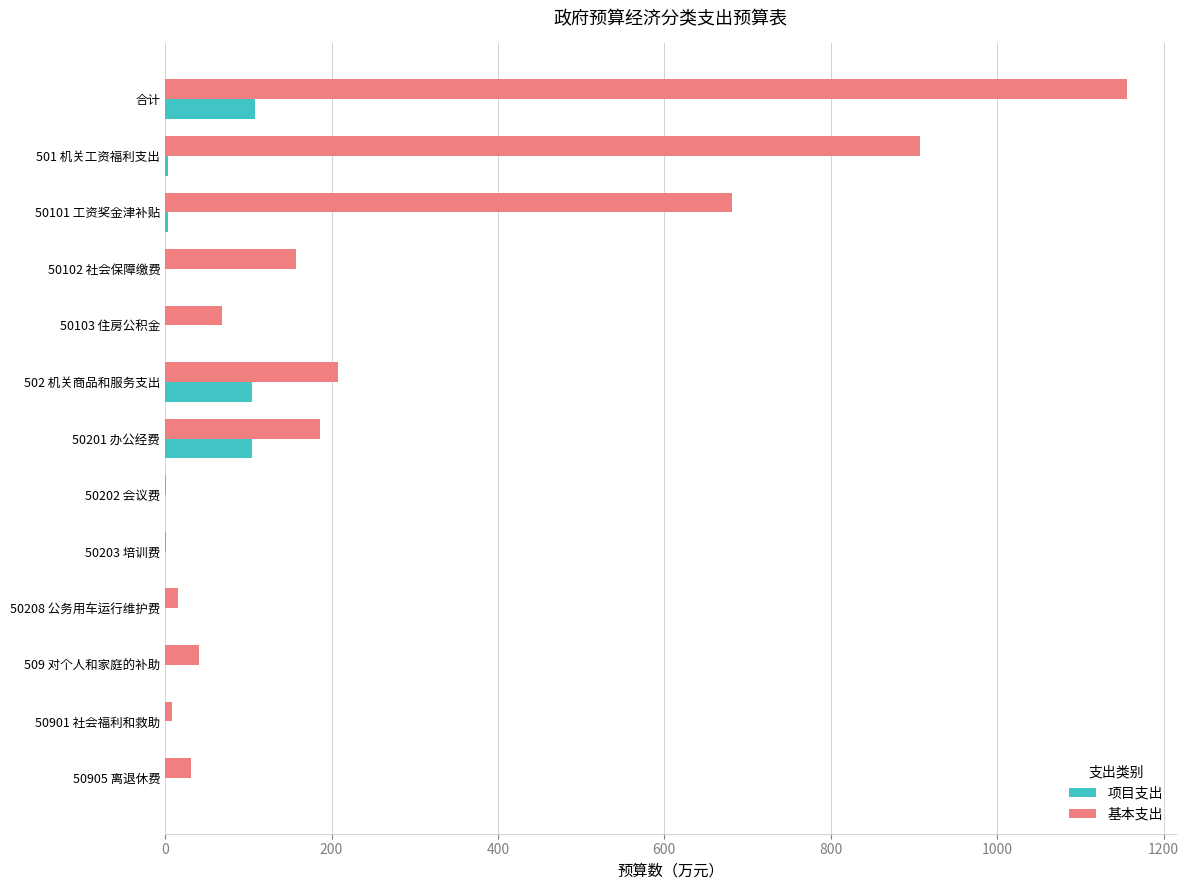

Is it true that 项目支出 equals 0.0 at 50102 社会保障缴费?

True